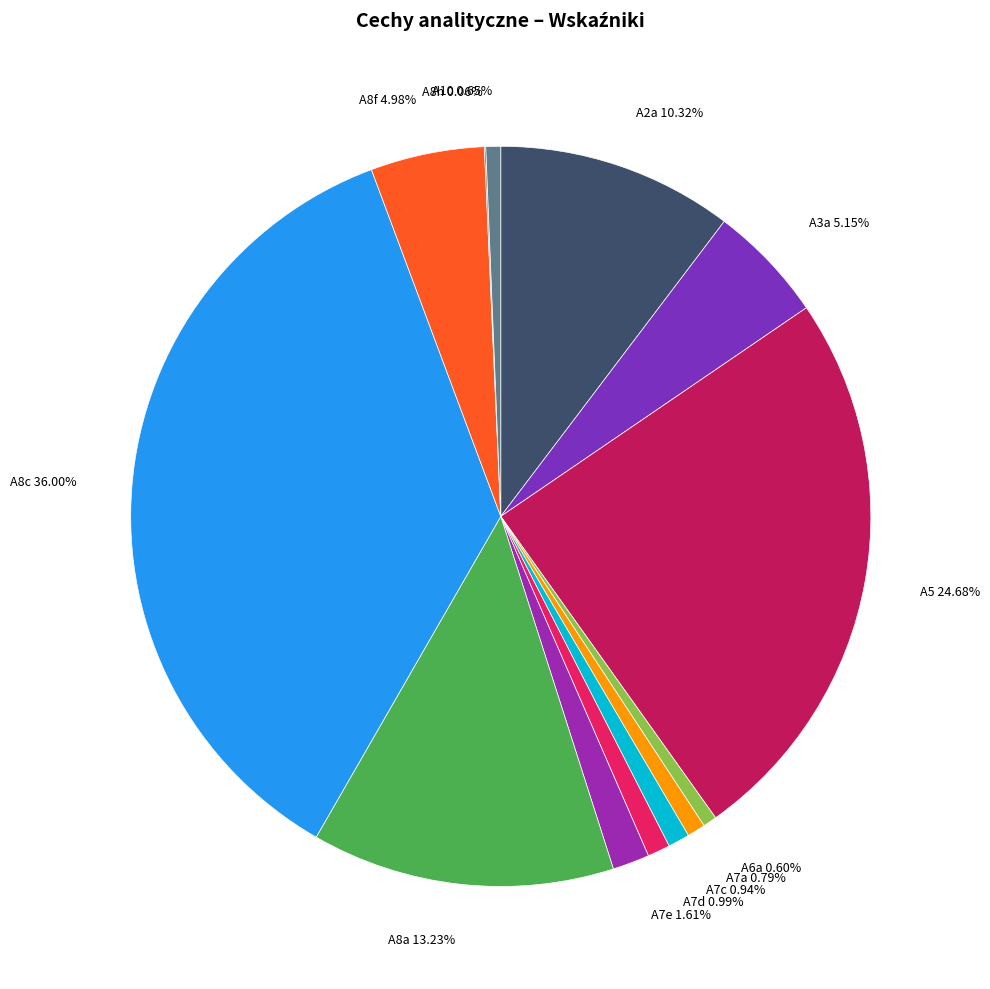

Is the sum of A8a and A7d greater than half?

No